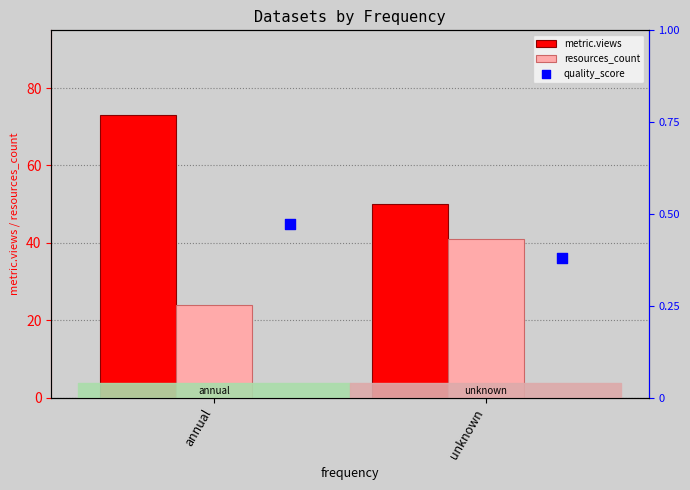

Which series contains the highest Y value?

metric.views